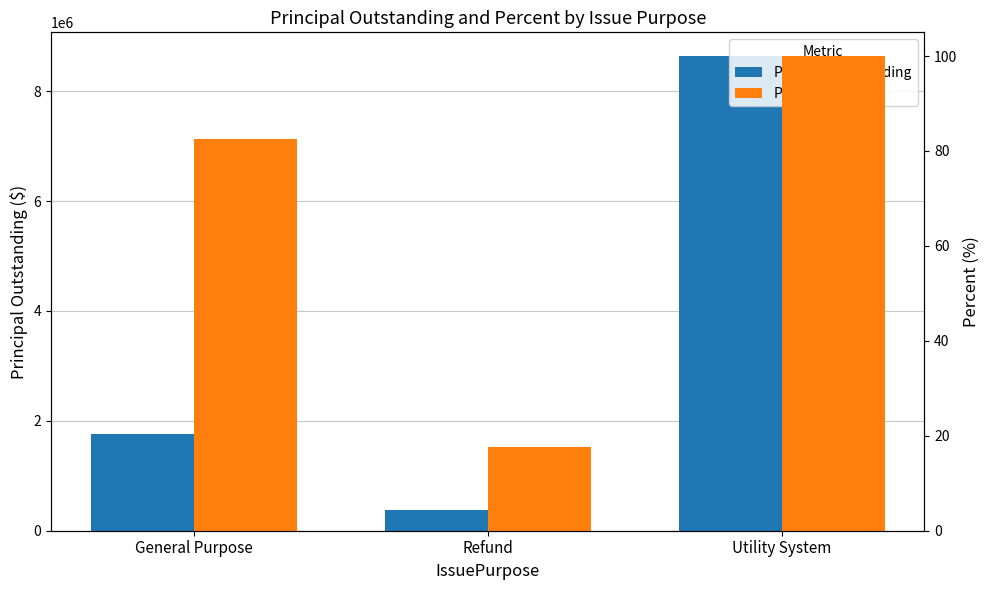

What position from the right is General Purpose?

3